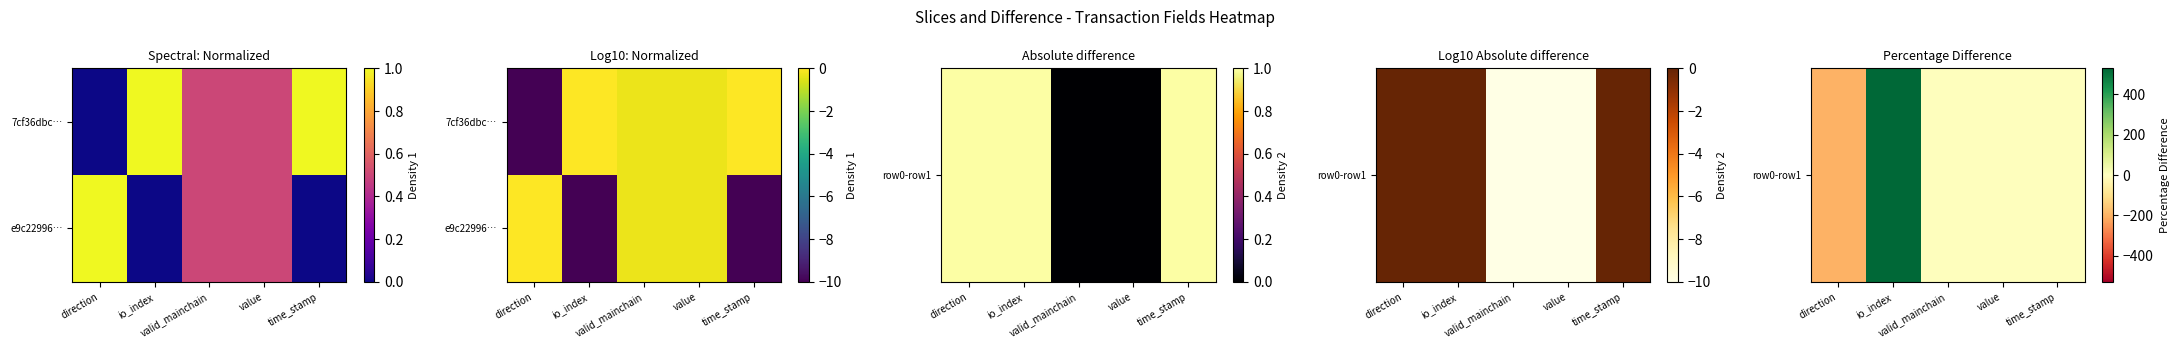

At which label does e9c22996… reach its minimum?

io_index